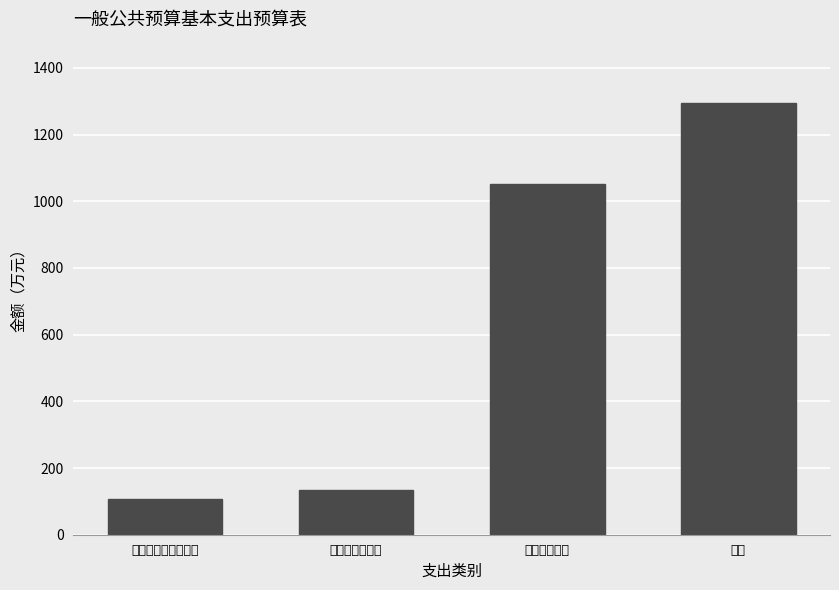

List the labels in order of value, smallest first.

对个人和家庭的补助, 商品和服务支出, 工资福利支出, 合计